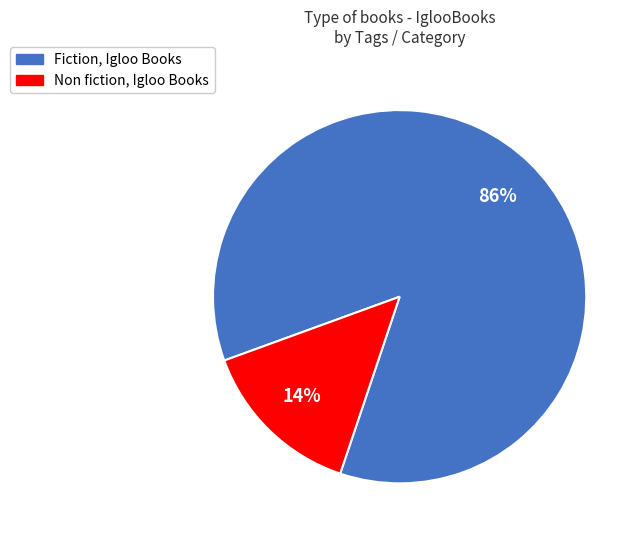

How many slices are in this pie chart?

2